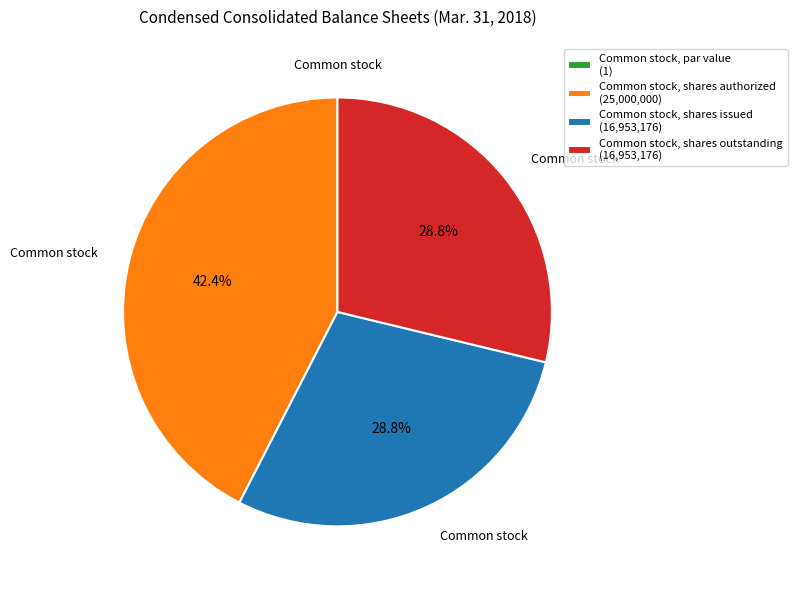

What portion of the pie excludes Common stock, shares issued (16,953,176)?

71.2%